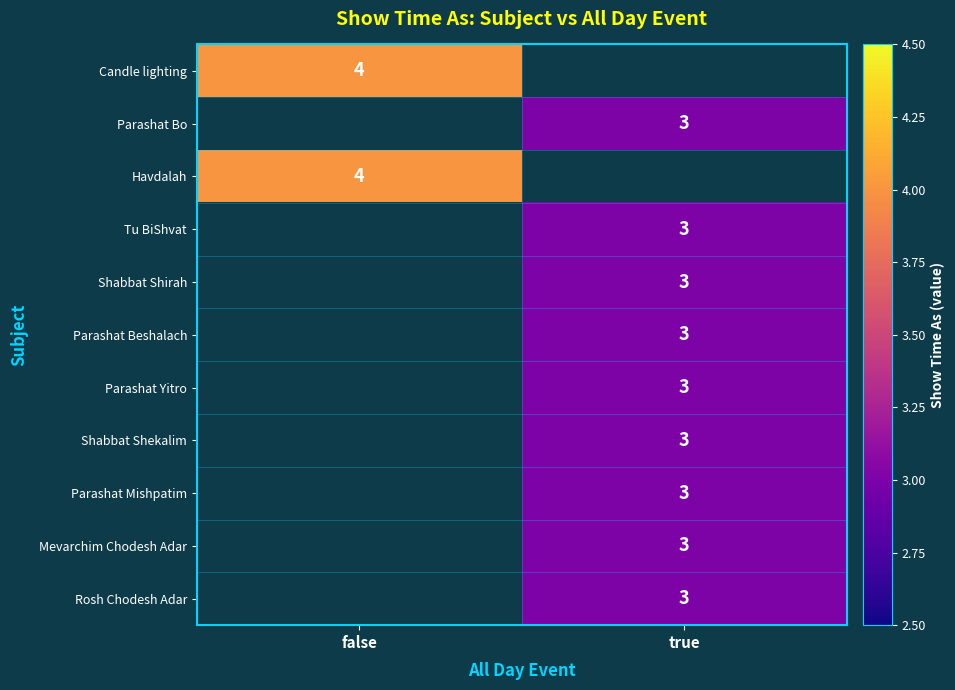

Is it true that Shabbat Shirah equals 5 at true?

False